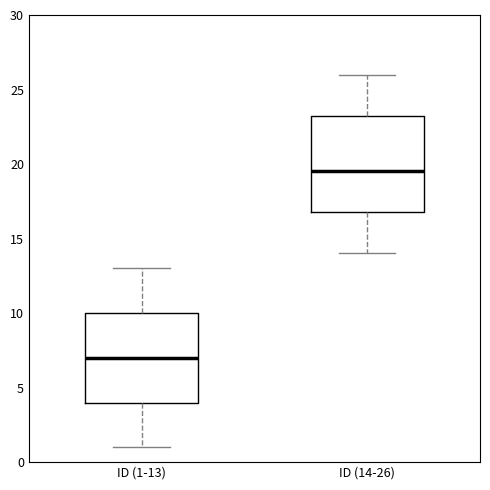

Where is the lower edge of the box for ID (1-13) on the y-axis? The values are not printed on the chart, so give them approximately, as read against the axis.

4.0